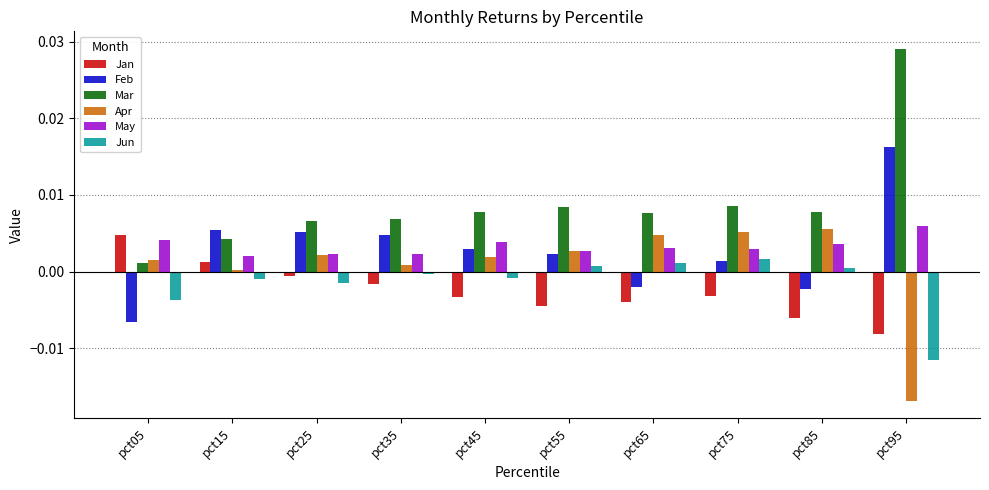

Is the value of Jan at pct45 greater than the value of Mar at pct05?

No